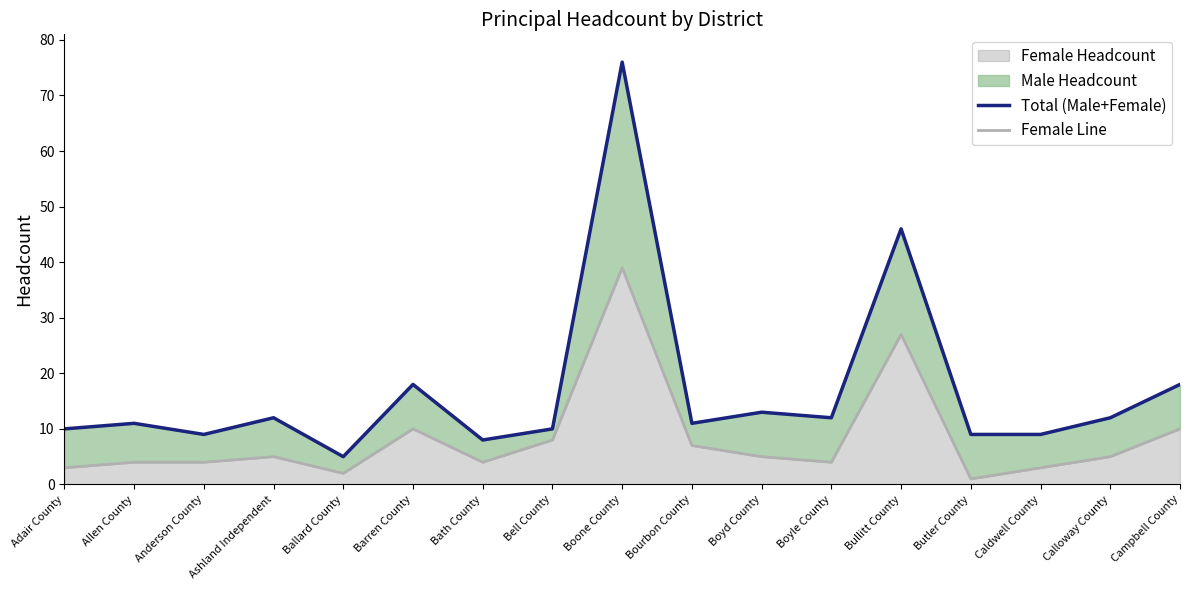

Is it true that Female Headcount equals 10 at Campbell County?

True